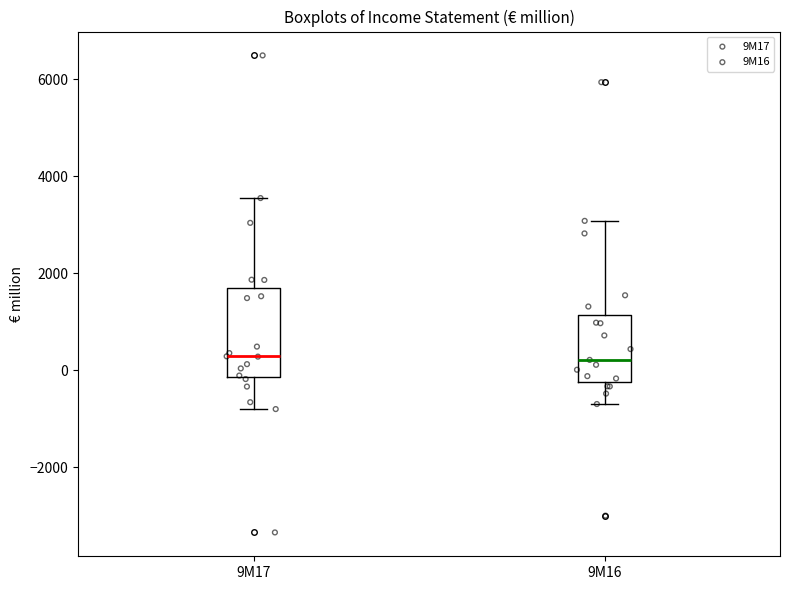

Reading left to right, read every box against the y-axis: the position of its median line, the range the box covers, and the ends of its whiskers. The values are not printed on the chart, so give them approximately, as read against the axis.

9M17: median 200, box -200 to 1600, whiskers -800 to 3600
9M16: median 200, box -200 to 1200, whiskers -600 to 3000